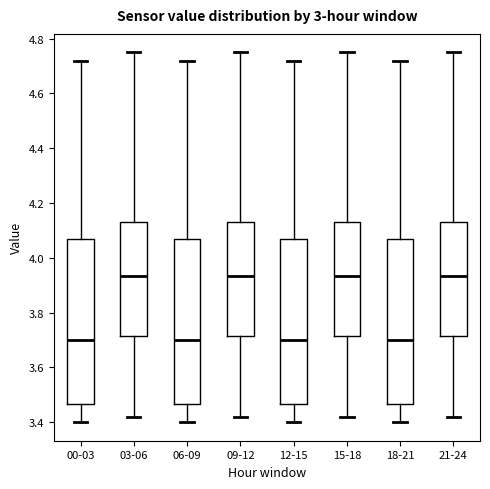

Where is the lower edge of the box for 18-21 on the y-axis? The values are not printed on the chart, so give them approximately, as read against the axis.

3.46